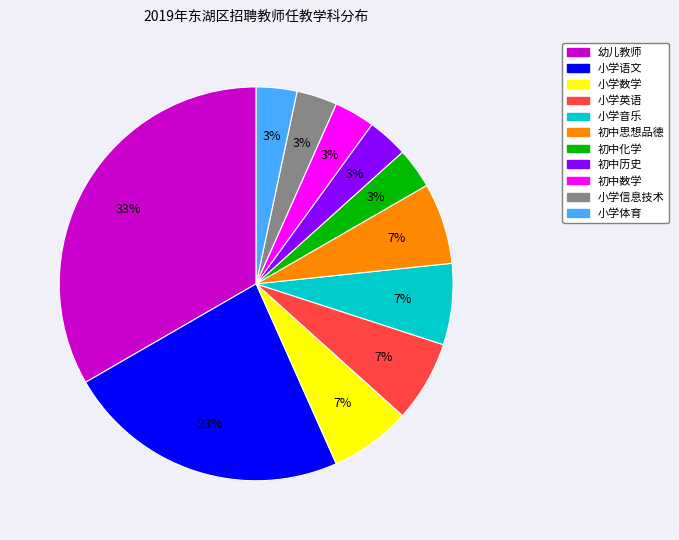

To the nearest percent, what percentage of the pie is 小学英语?

7%